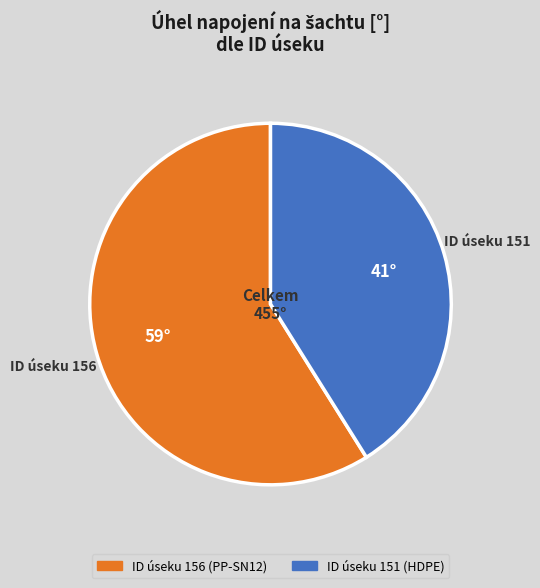

How many segments does this pie chart have?

2